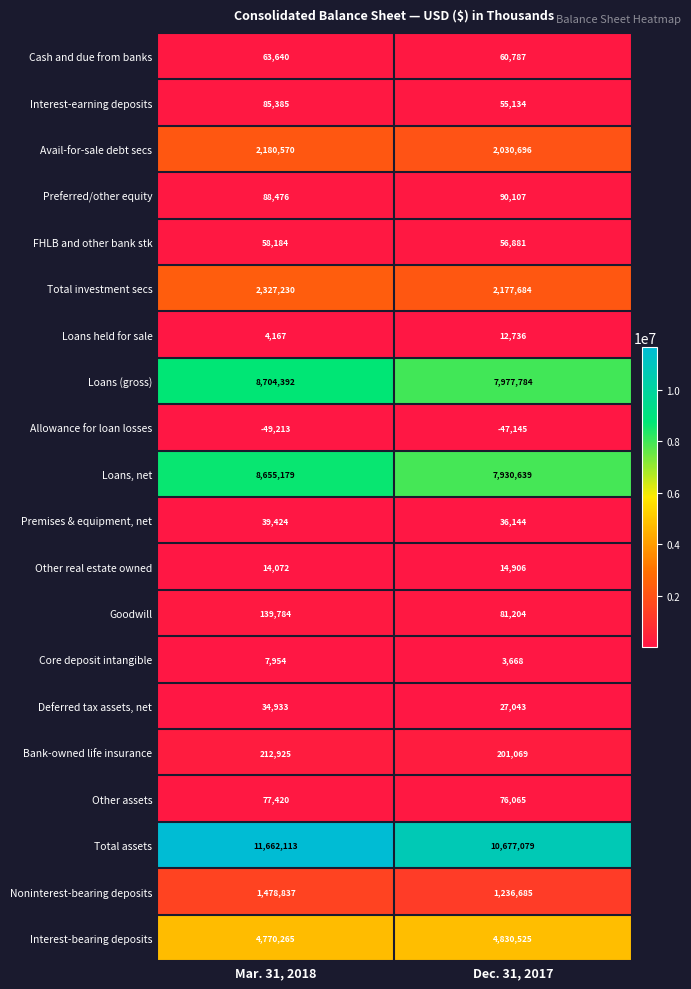

Between Mar. 31, 2018 and Dec. 31, 2017, which series saw the biggest shift?

Total assets